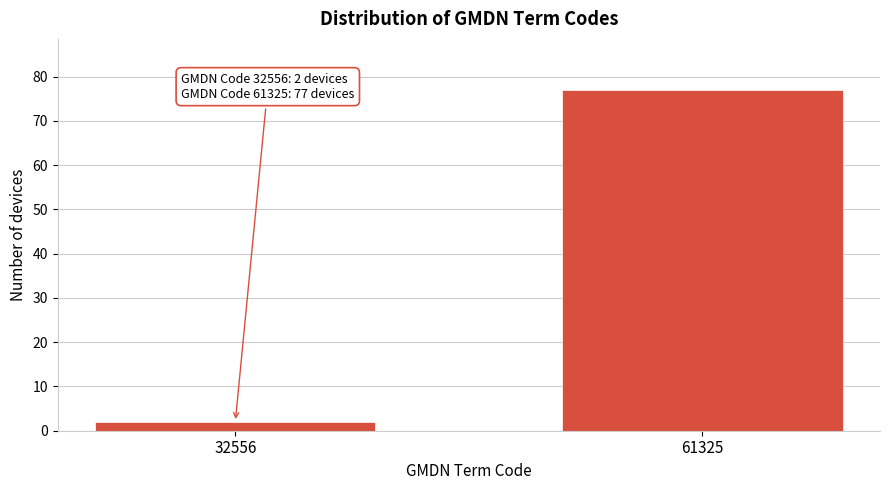

Reading left to right, list all the values displayed in this chart.

32556=2	61325=77